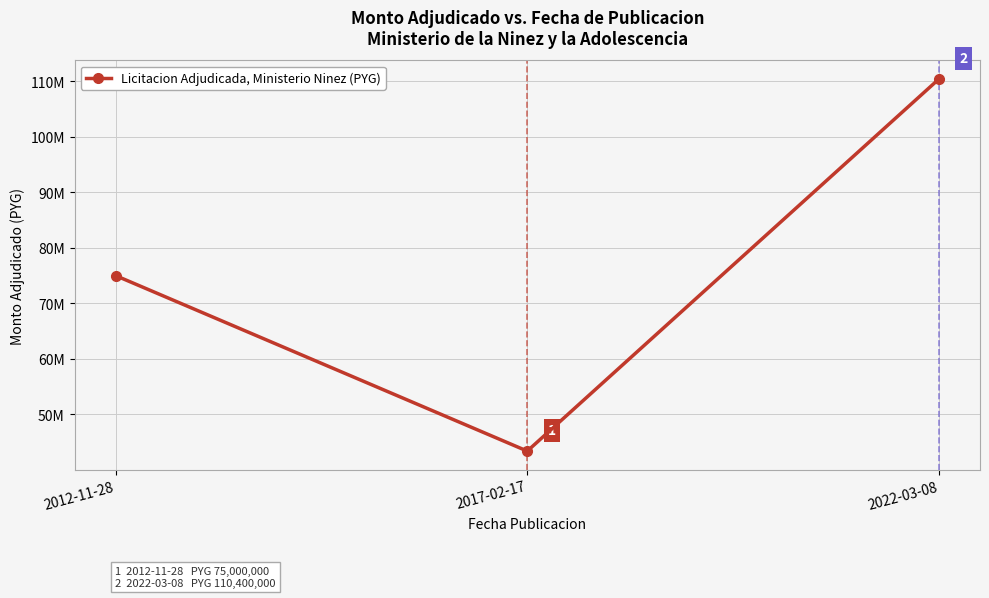

Which label corresponds to the smallest value in the chart?

2017-02-17